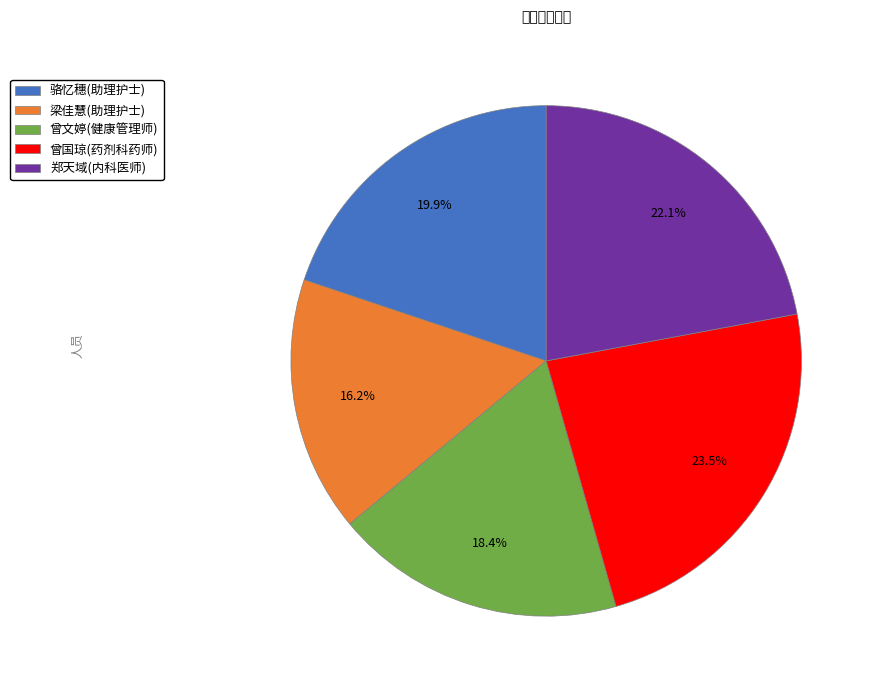

Which category has the biggest portion of the pie?

曾国琼(药剂科药师)